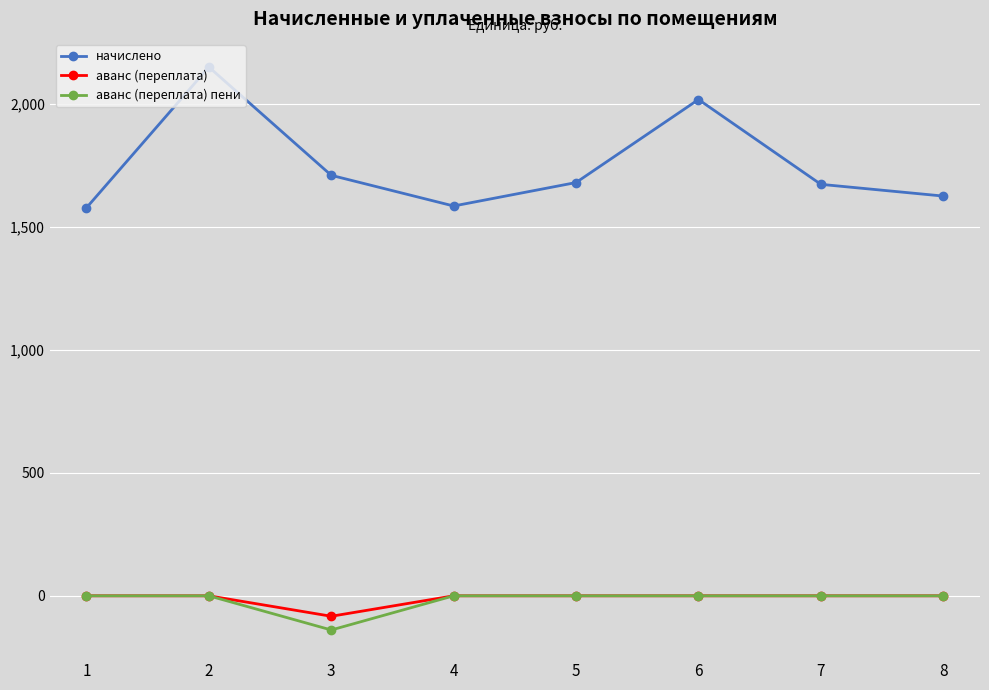

Is the value of аванс (переплата) пени at 6 greater than the value of начислено at 7?

No